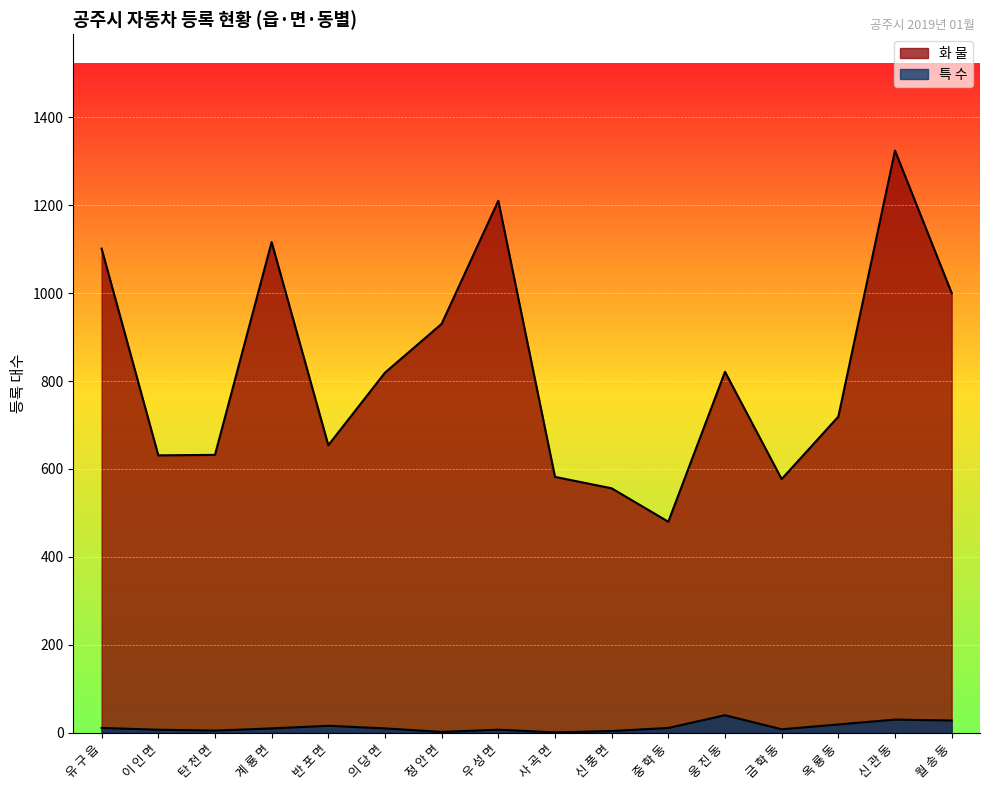

What is the greatest value displayed?

1324